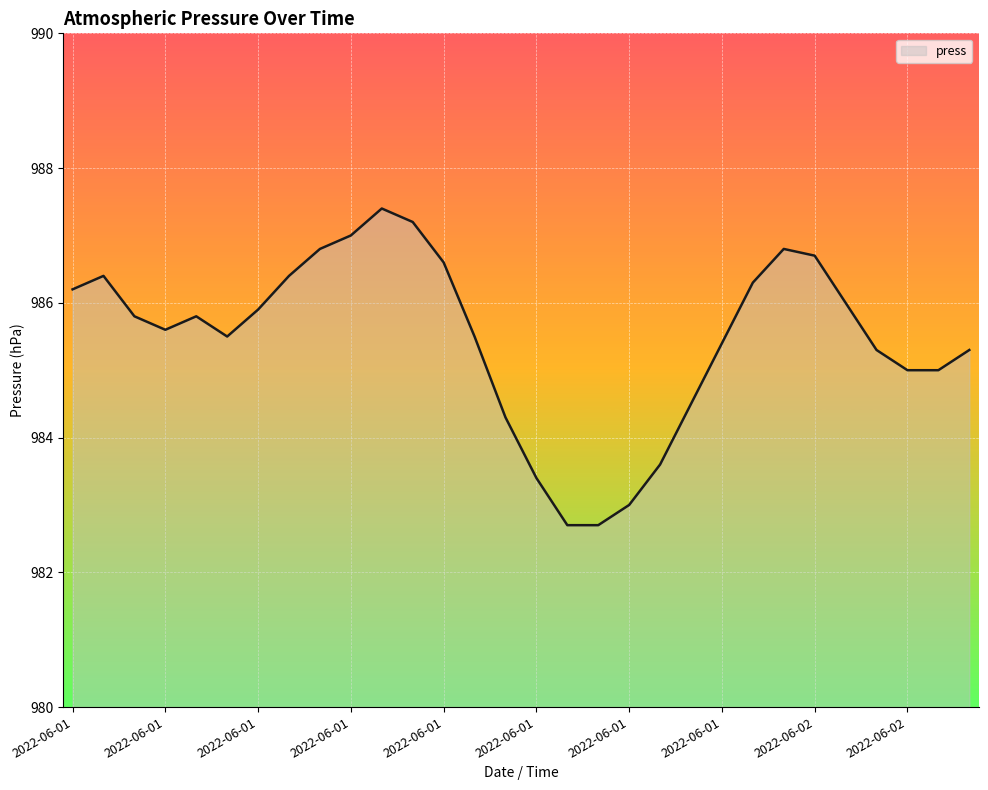

What is the difference between the maximum and minimum values?

4.7